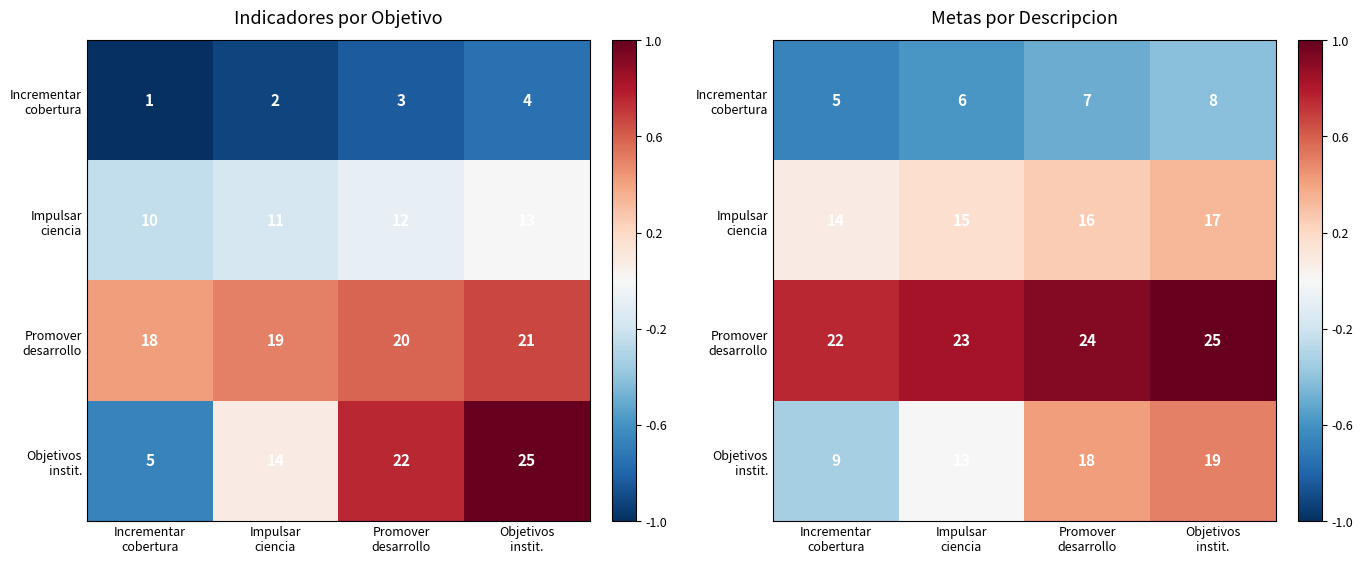

Which series changed the most between Impulsar ciencia and Objetivos instit.?

Objetivos instit.